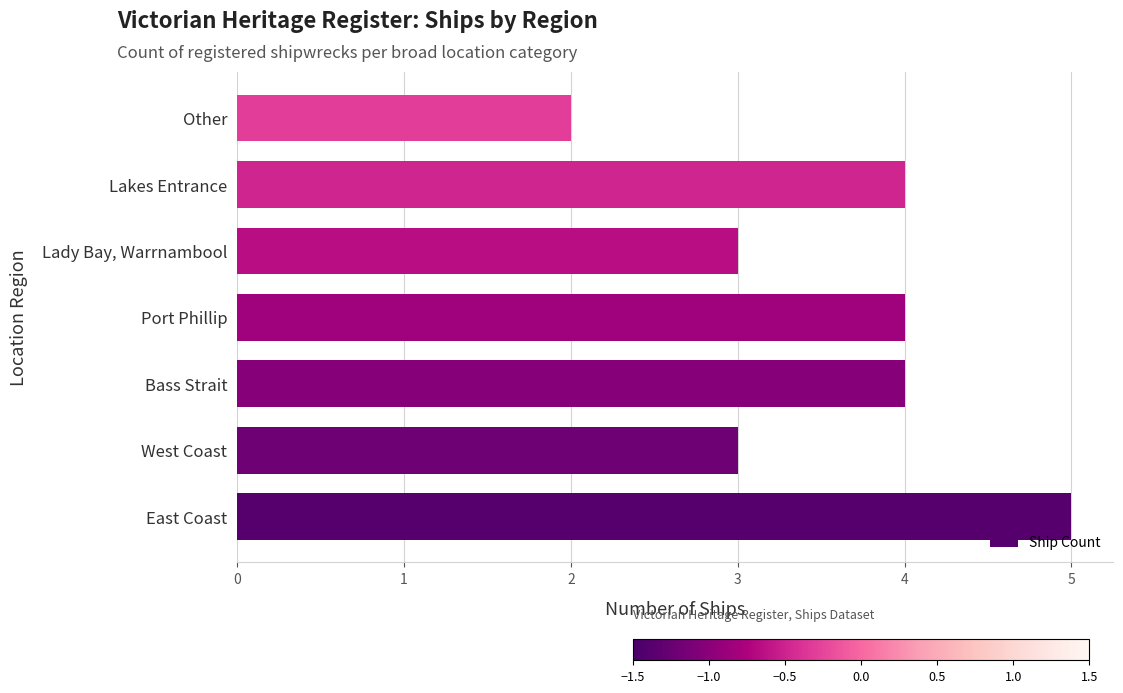

At which category does the chart reach its minimum across all series?

Other